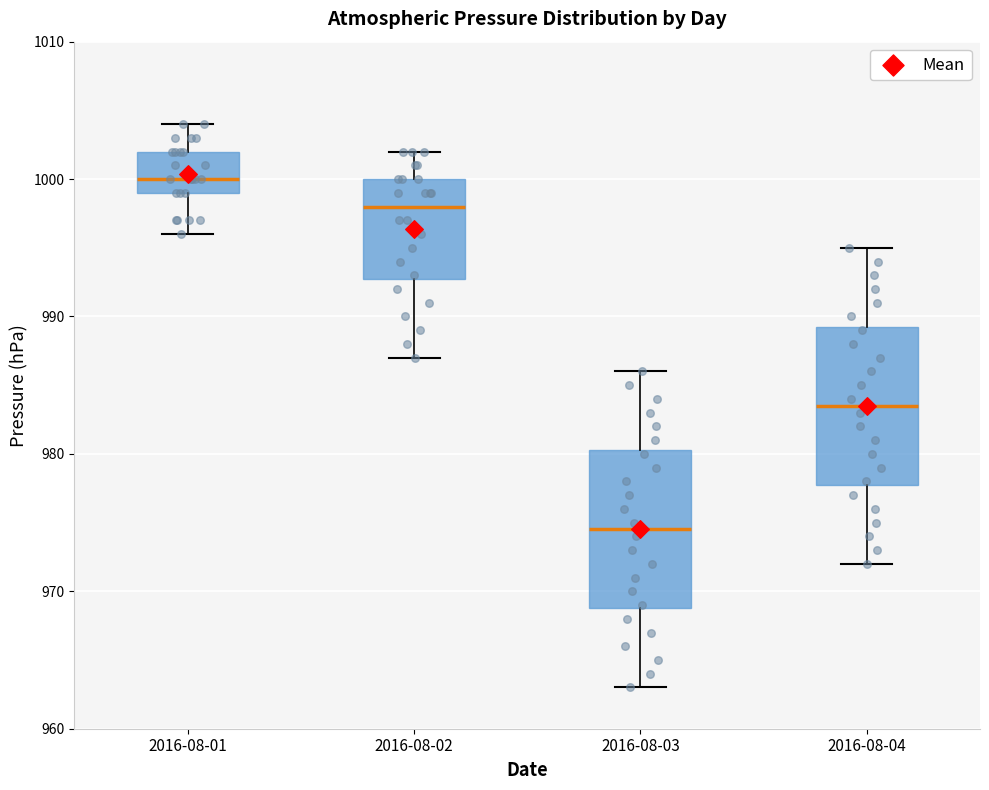

Which box has the highest median line?

2016-08-01